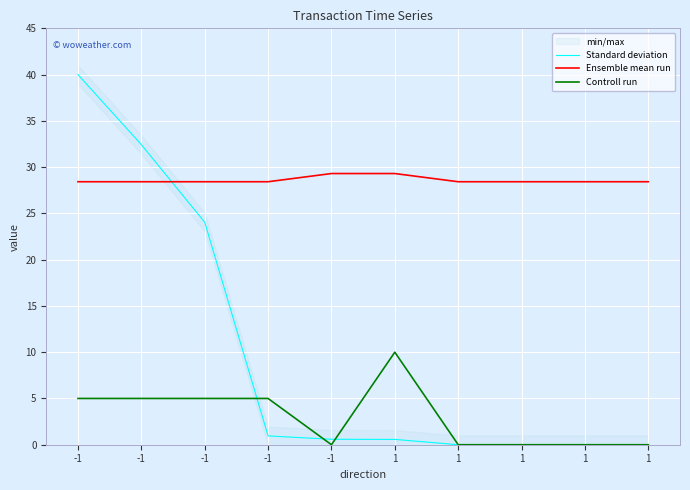

List the series in order of their overall mean, lowest first.

Controll run, Standard deviation, Ensemble mean run